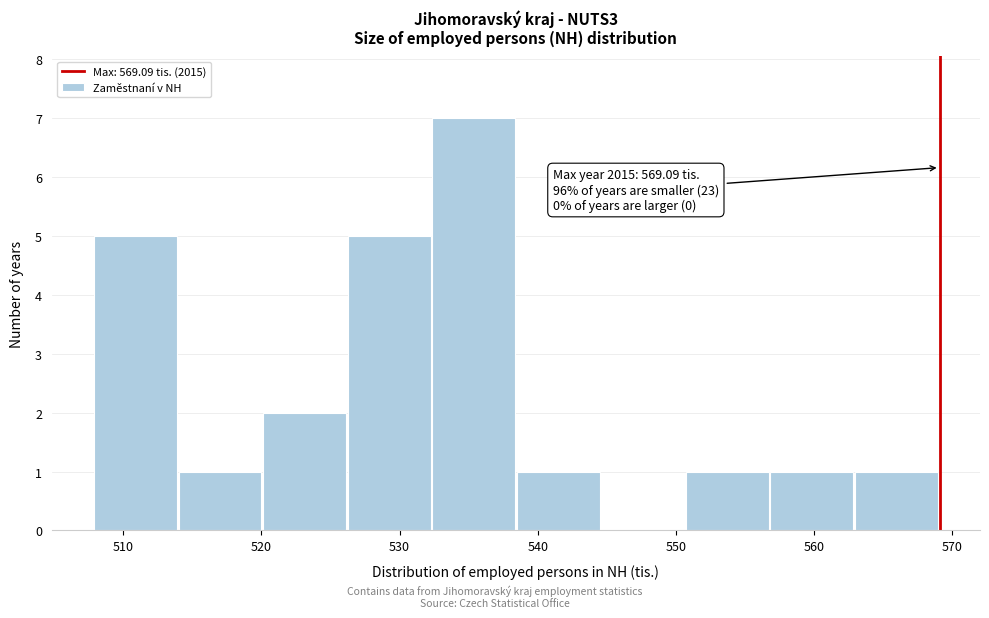

Which range on the x-axis has the tallest bar?

532 to 538